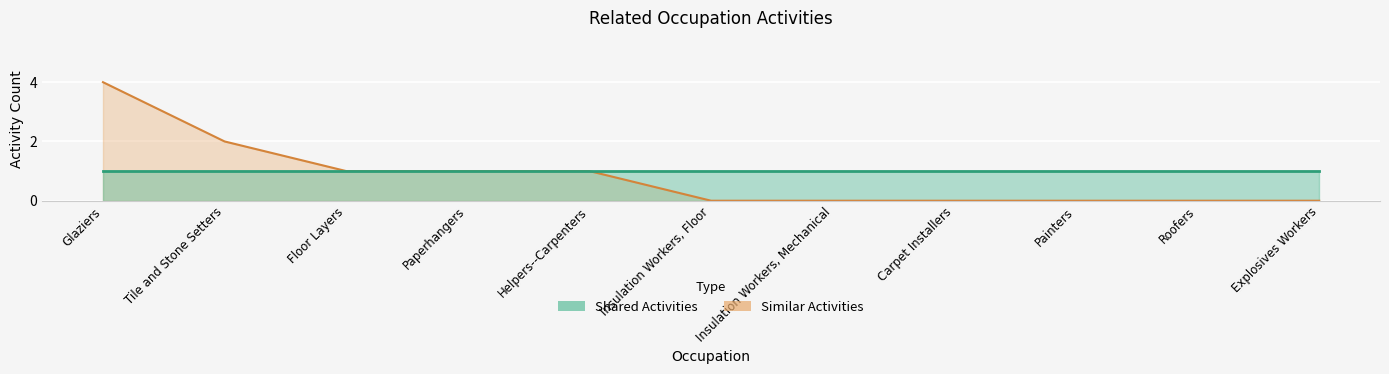

What is the average value?

1